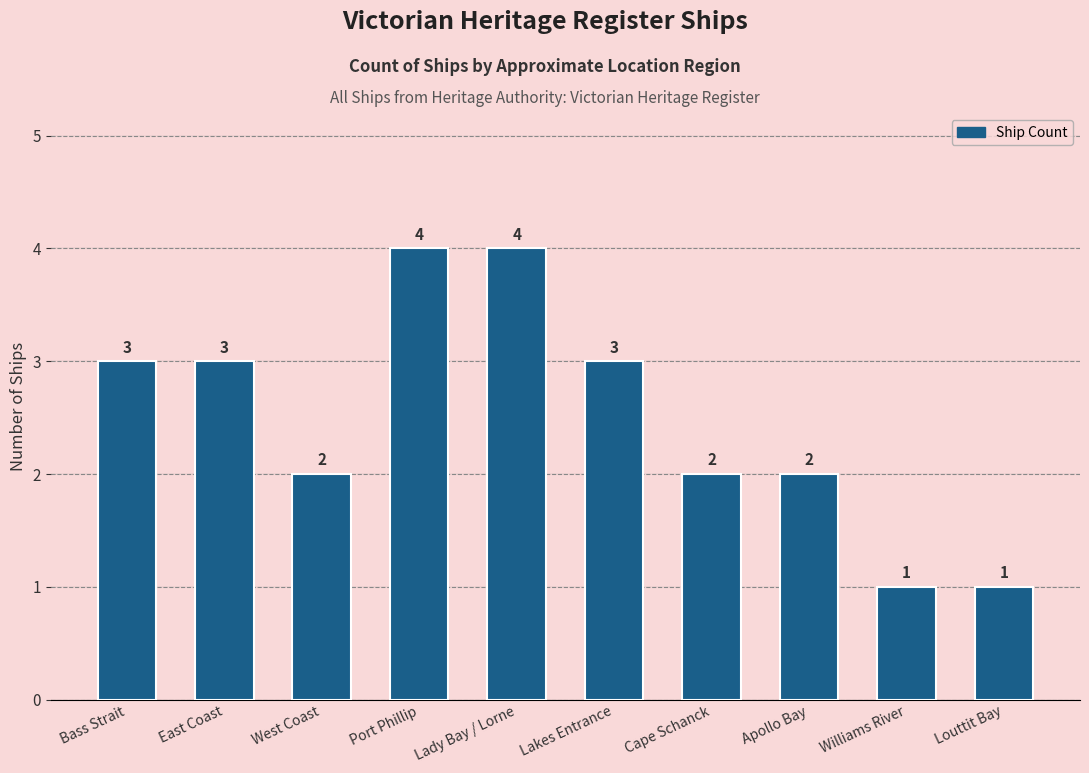

What is the difference between the values at Port Phillip and Louttit Bay?

3